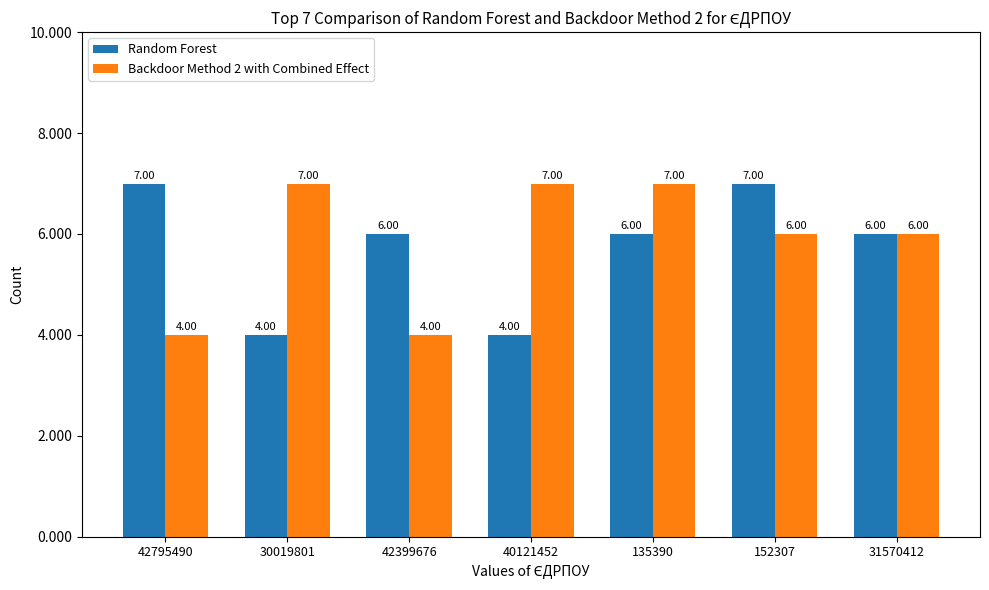

Reading right to left, list all the values displayed in this chart.

Random Forest: 31570412=6	152307=7	135390=6	40121452=4	42399676=6	30019801=4	42795490=7
Backdoor Method 2 with Combined Effect: 31570412=6	152307=6	135390=7	40121452=7	42399676=4	30019801=7	42795490=4